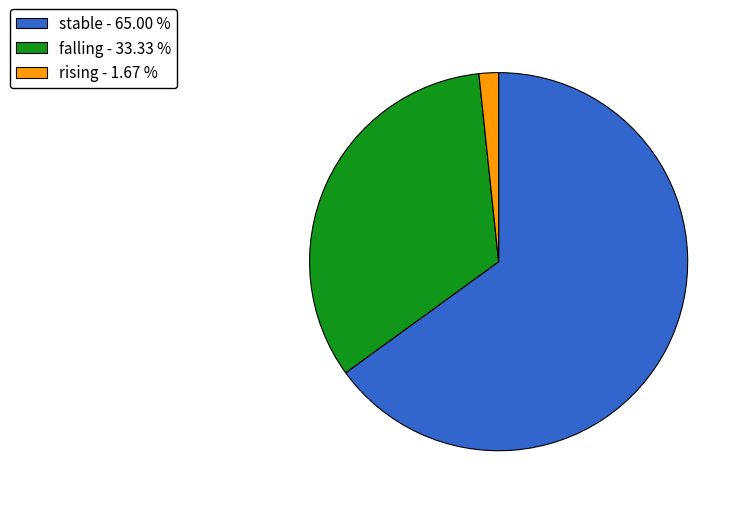

Does falling - 33.33 % represent more than half of the total?

No